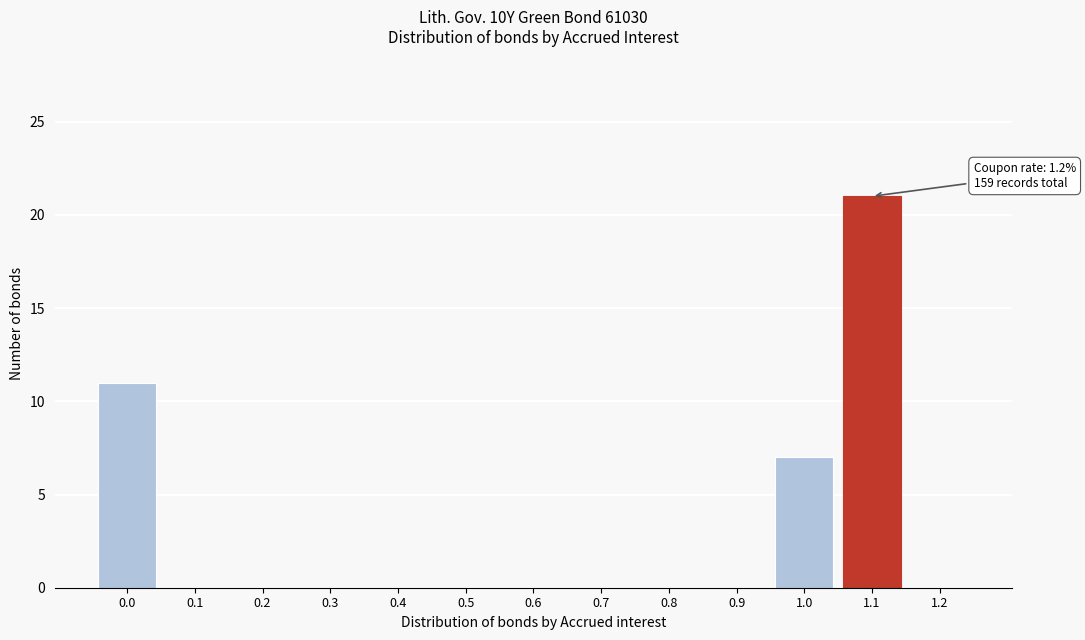

Reading right to left, extract all data points from this chart.

1.2=0	1.1=21	1.0=7	0.9=0	0.8=0	0.7=0	0.6=0	0.5=0	0.4=0	0.3=0	0.2=0	0.1=0	0.0=11